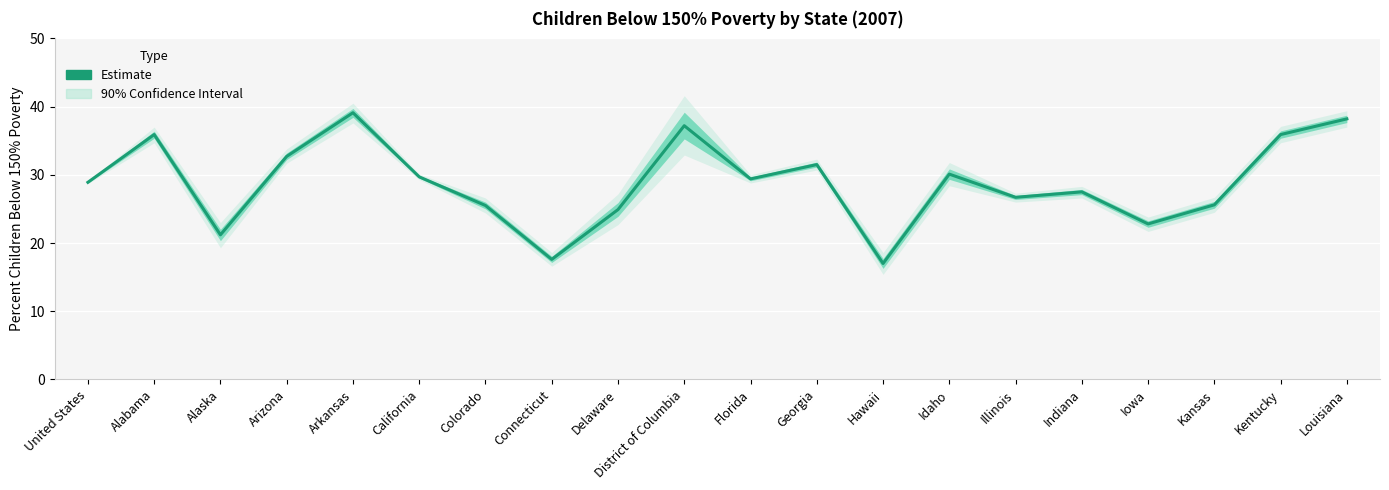

True or false: the data shows 36.7 at Alaska.

False